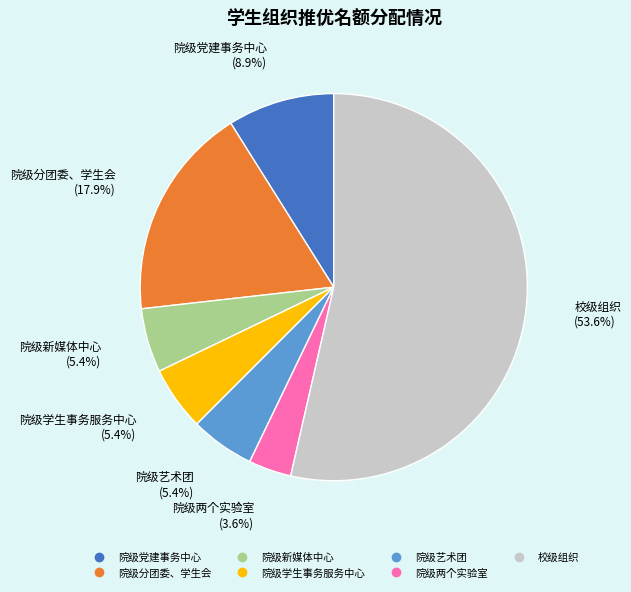

To the nearest percent, what percentage of the pie is 院级学生事务服务中心?

5%